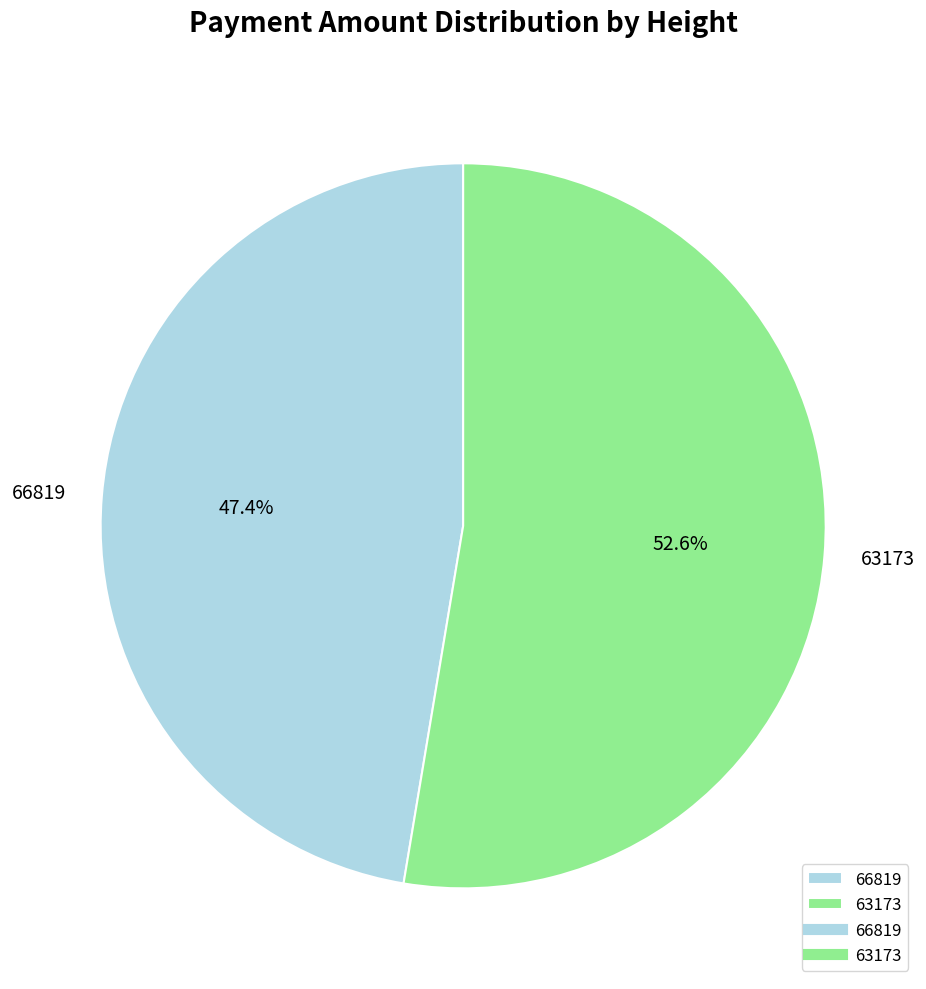

Which slice is the largest?

63173